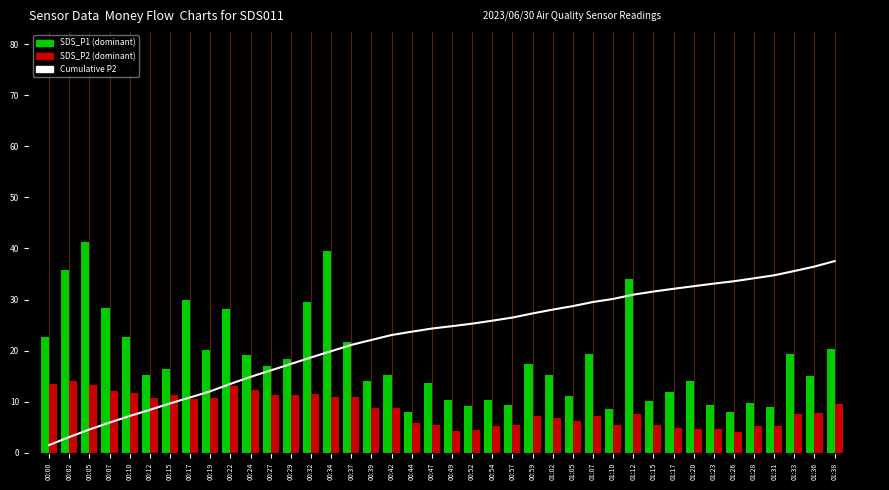

Count the number of data series in this chart.

3